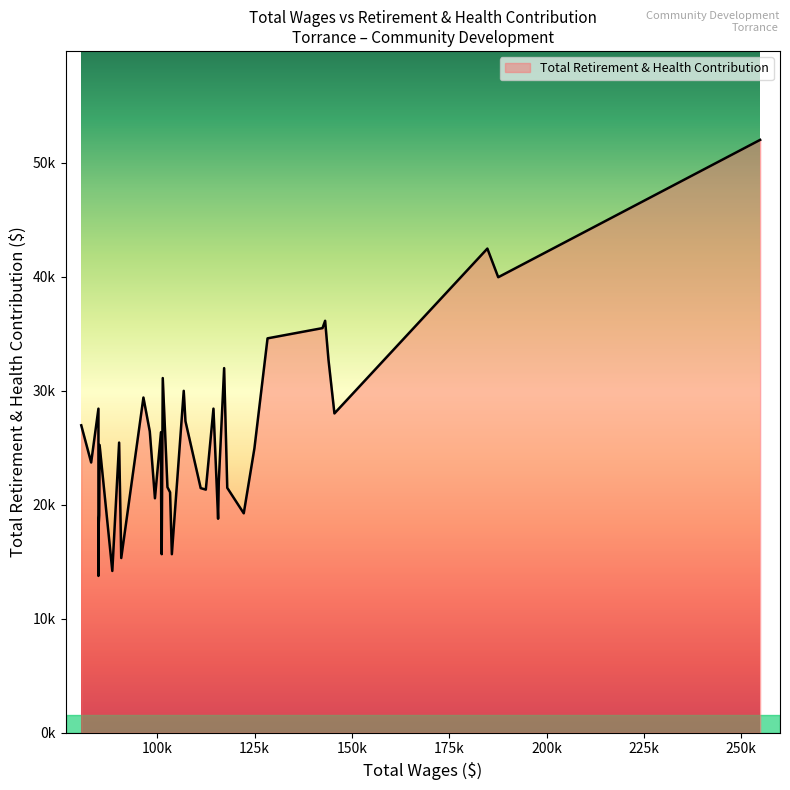

Is this an area chart (filled region under the line)?

Yes